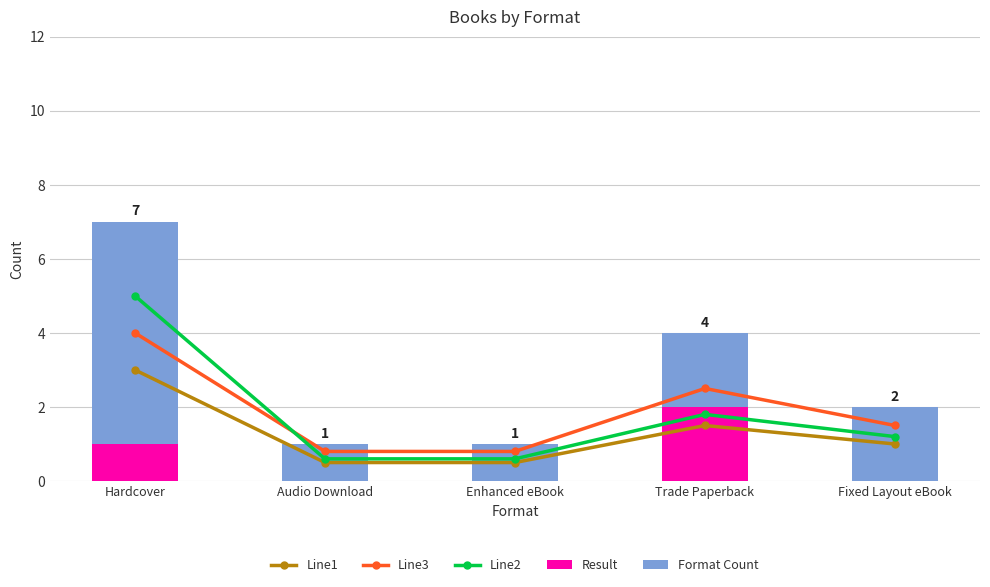

Which series changed the most between Audio Download and Enhanced eBook?

Line1